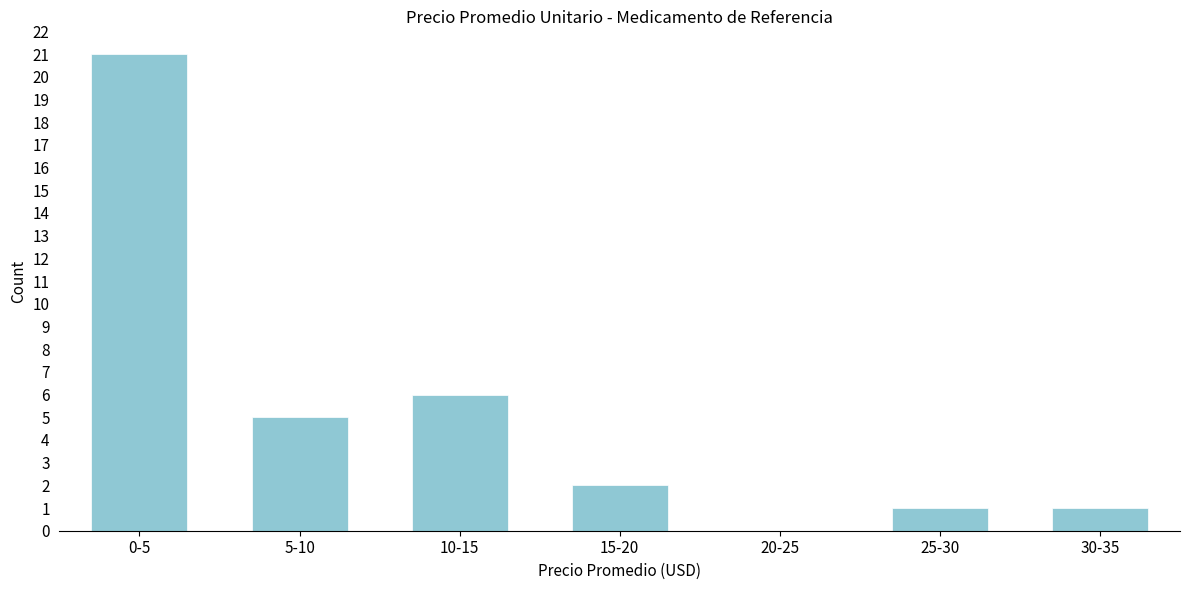

Reading left to right, extract all data points from this chart.

0-5=21	5-10=5	10-15=6	15-20=2	20-25=0	25-30=1	30-35=1